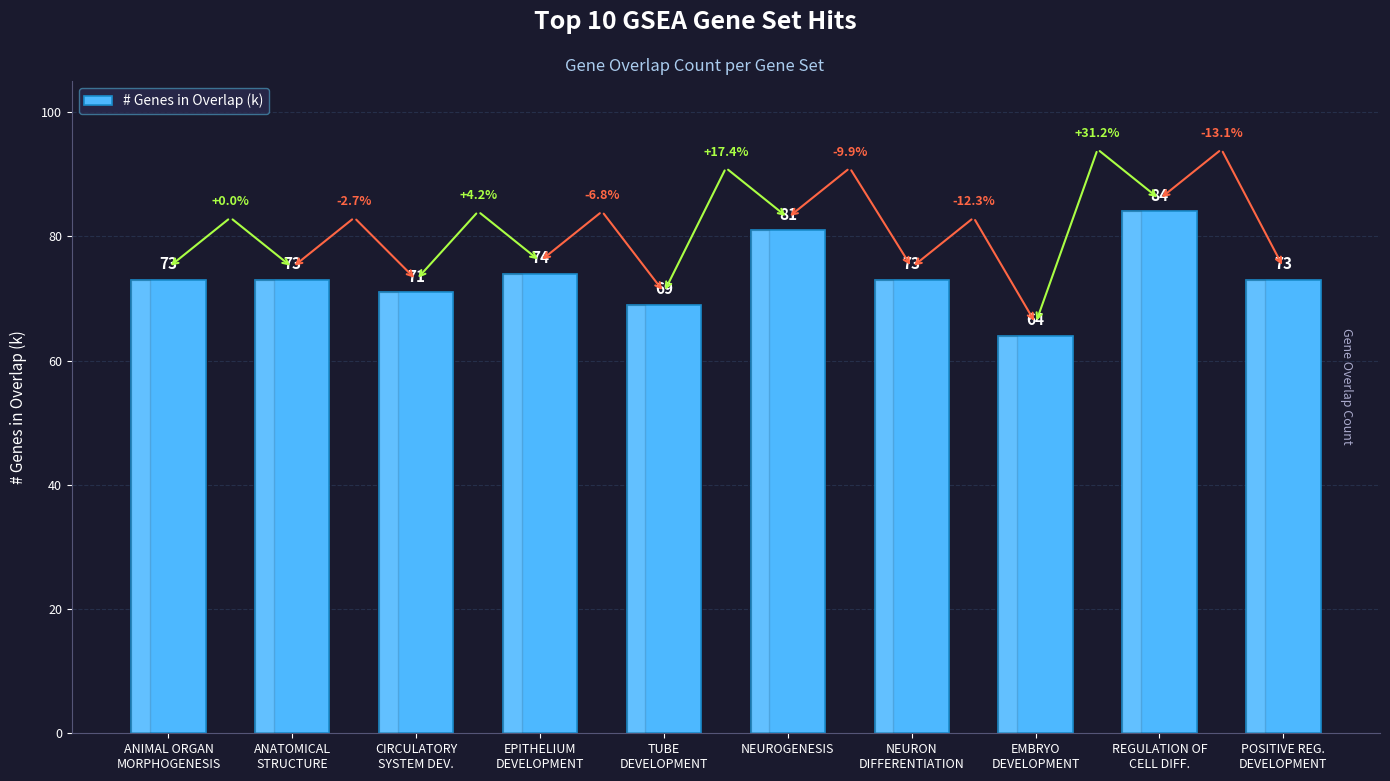

How many bars are there in total?

10